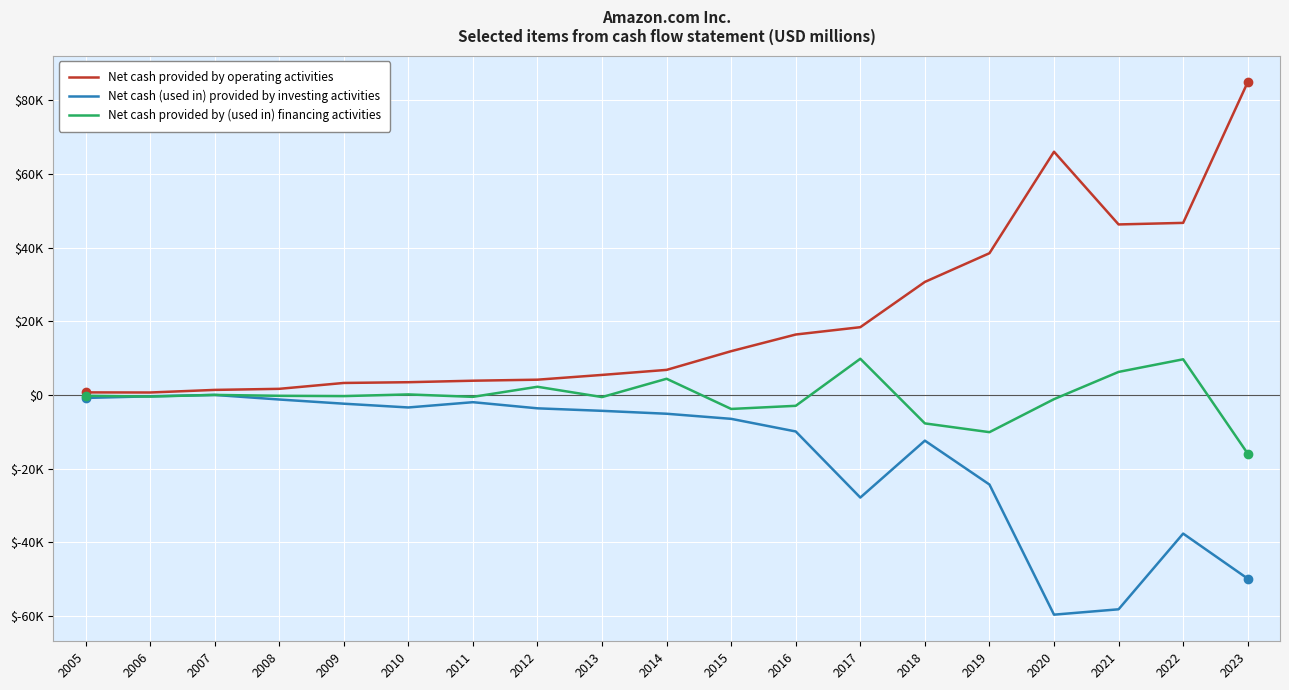

What is the value of the Net cash (used in) provided by investing activities point at the 5th from the left?

-2337